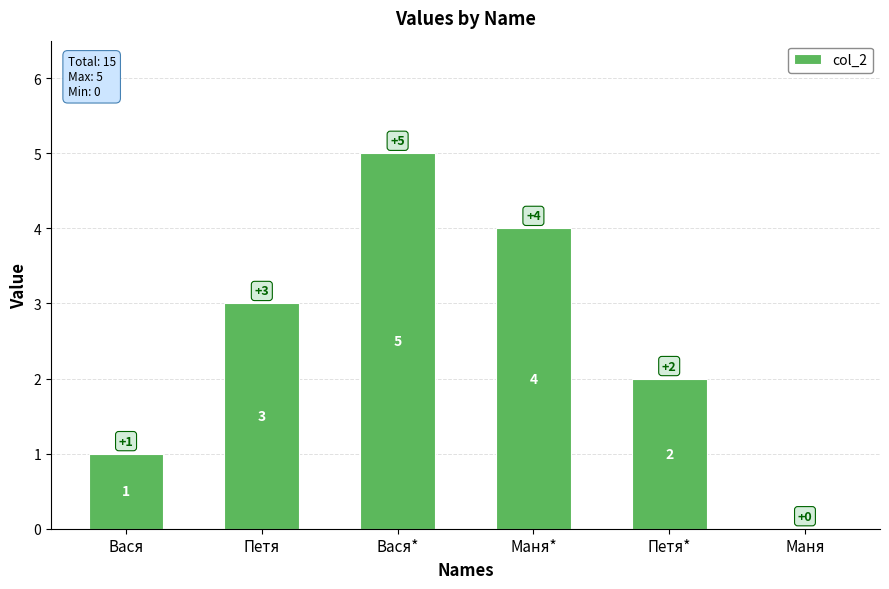

Where is the data nearest to the value 2?

Петя*